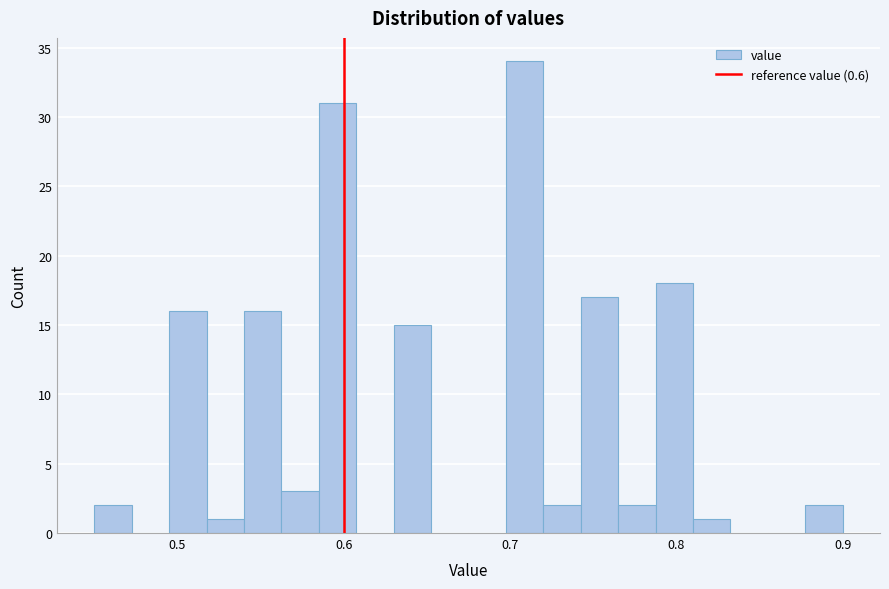

Around what value on the x-axis is the tallest bar? Give the approximate position of its centre, as read against the axis.

0.71